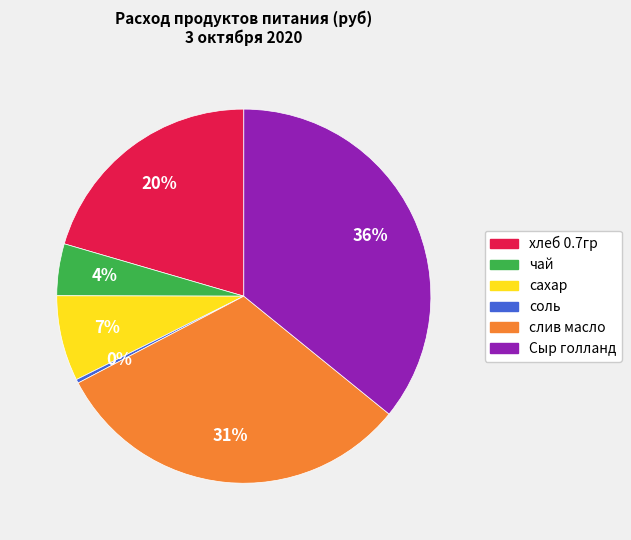

Which has a higher value, соль or чай?

чай